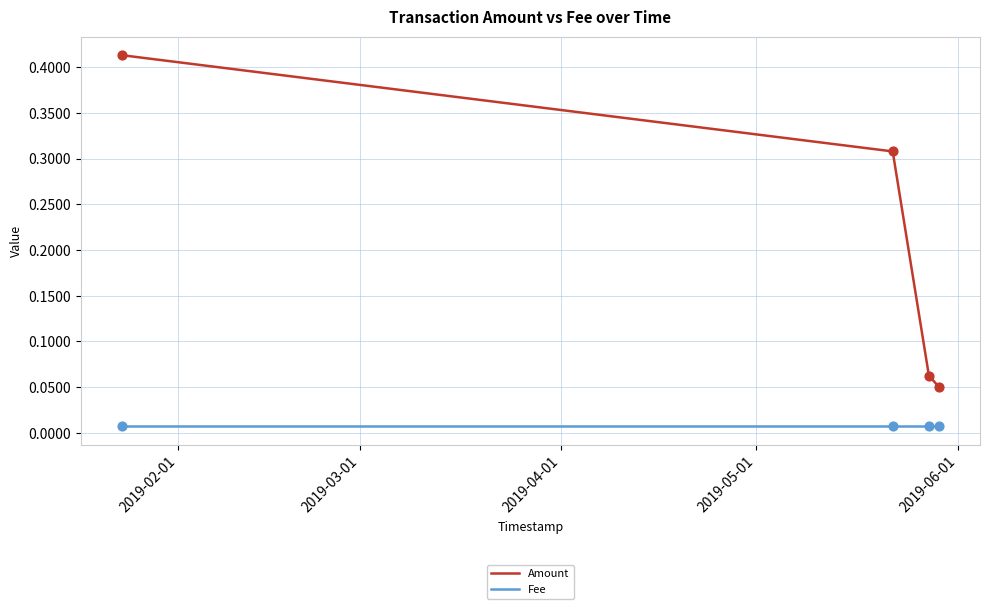

Which series has the largest total across all categories?

Amount